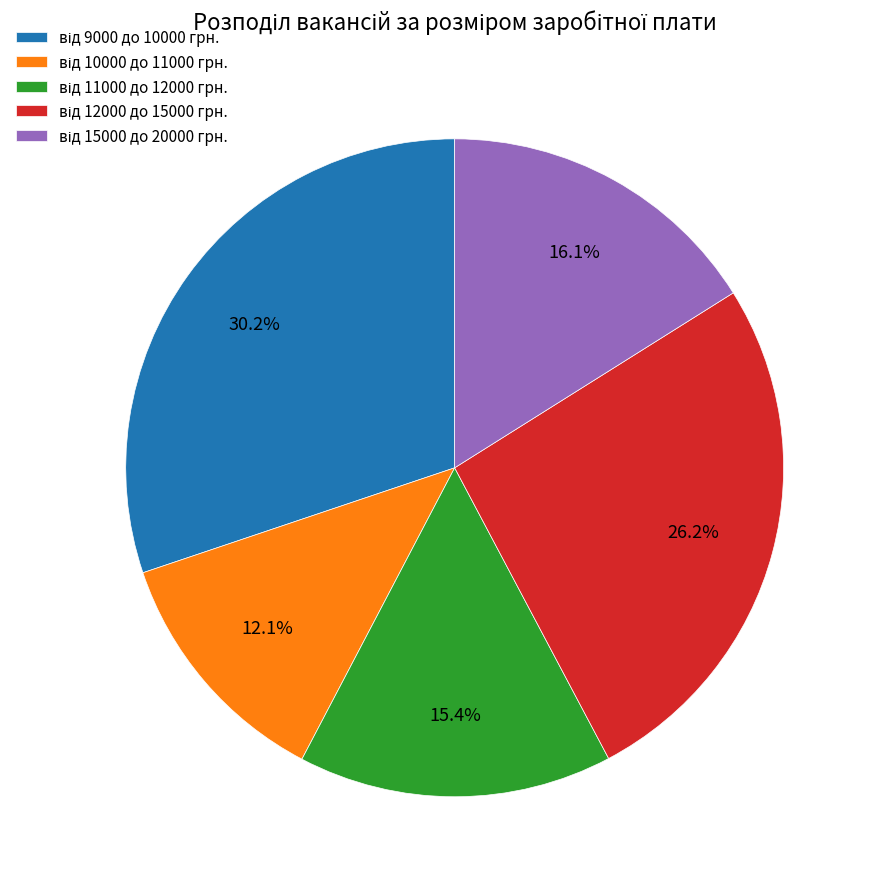

Is there a majority slice in this chart?

No